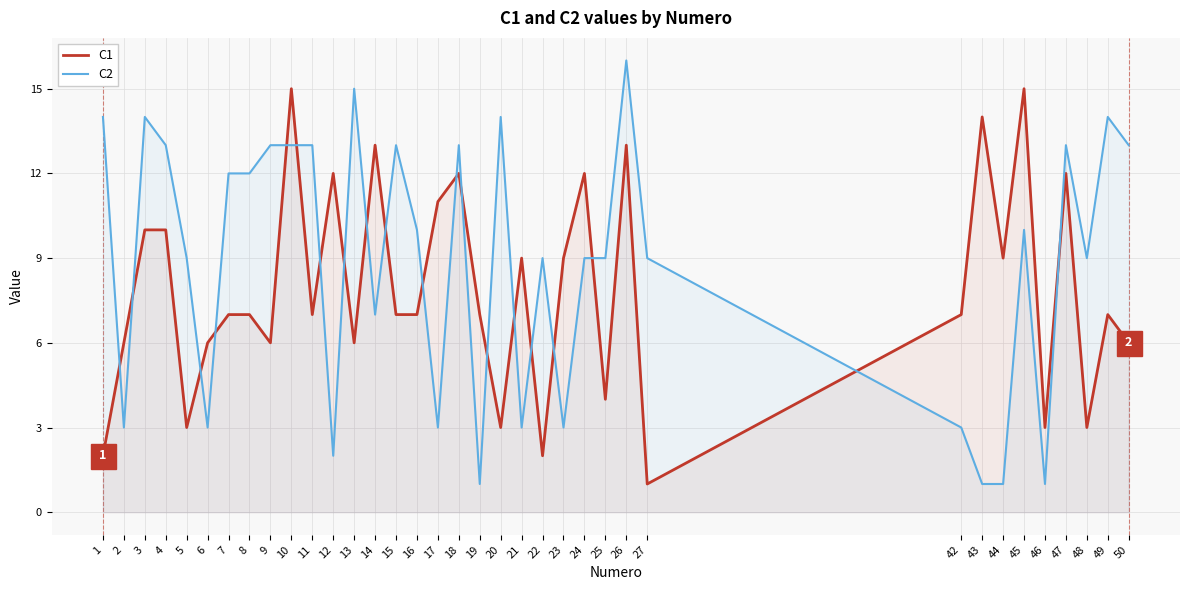

Rank the series at 9 from lowest to highest value.

C1, C2